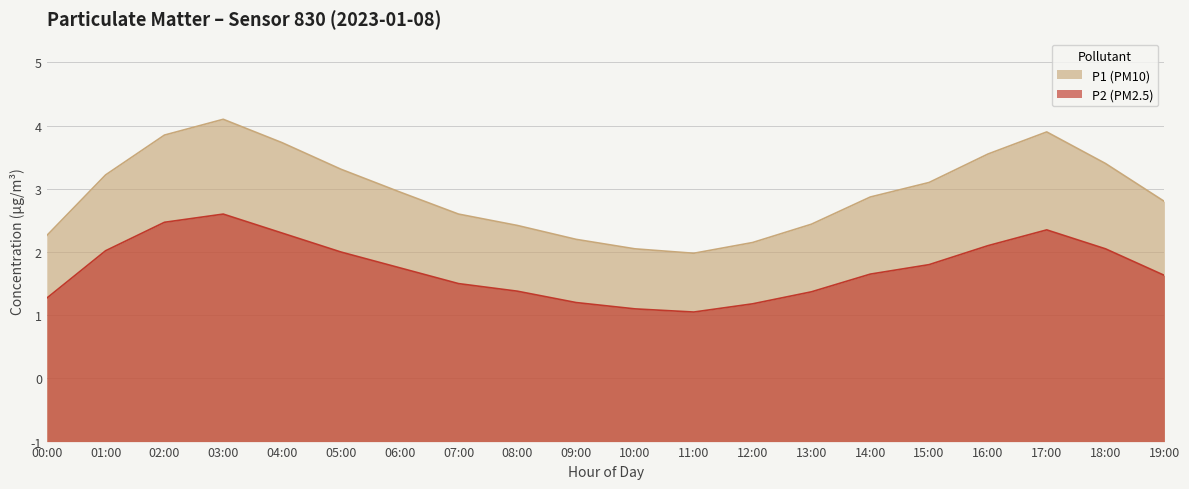

Reading left to right, what are all the values shown in this chart?

P1 (PM10): 3.3	4.2	4.8	5.1	4.7	4.3	4.0	3.6	3.4	3.2	3.0	3.0	3.1	3.4	3.9	4.1	4.5	4.9	4.4	3.8
P2 (PM2.5): 2.3	3.0	3.5	3.6	3.3	3.0	2.8	2.5	2.4	2.2	2.1	2.0	2.2	2.4	2.6	2.8	3.1	3.4	3.0	2.6